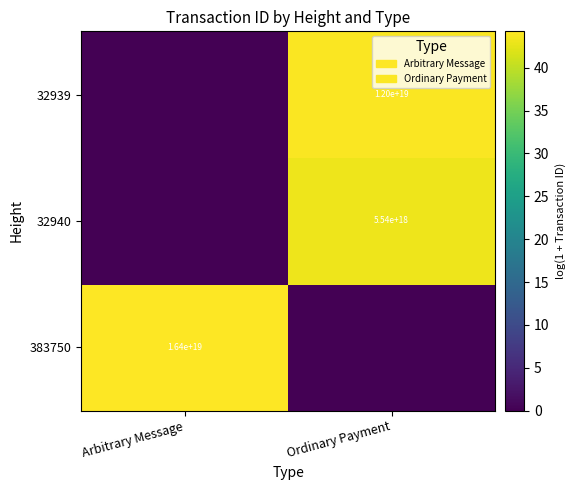

True or false: 32940 has a value of 5540000000000000000 at Ordinary Payment.

True